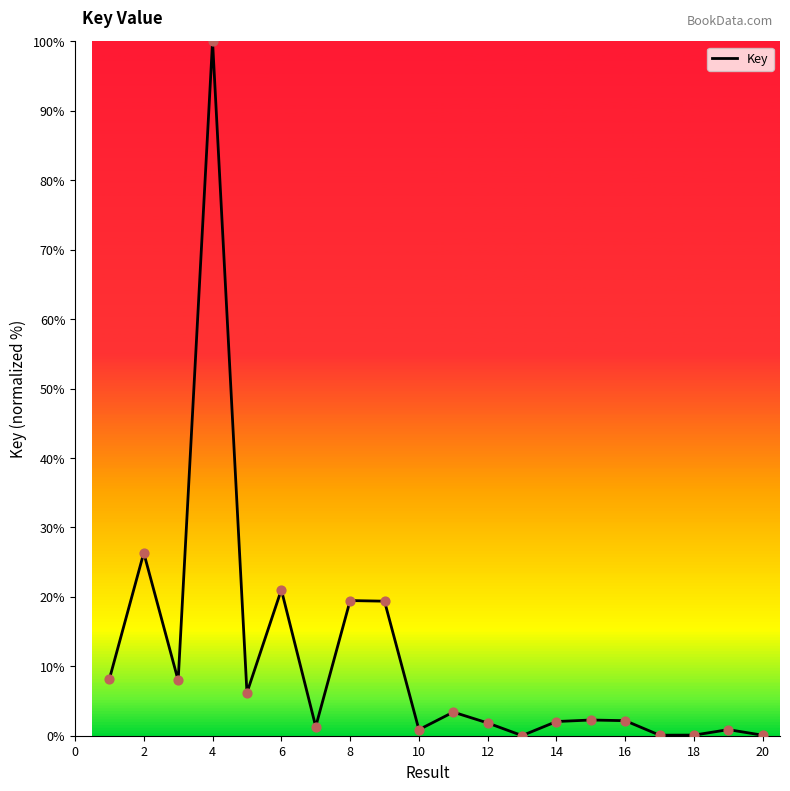

What is the difference between the maximum and minimum values?

100.0